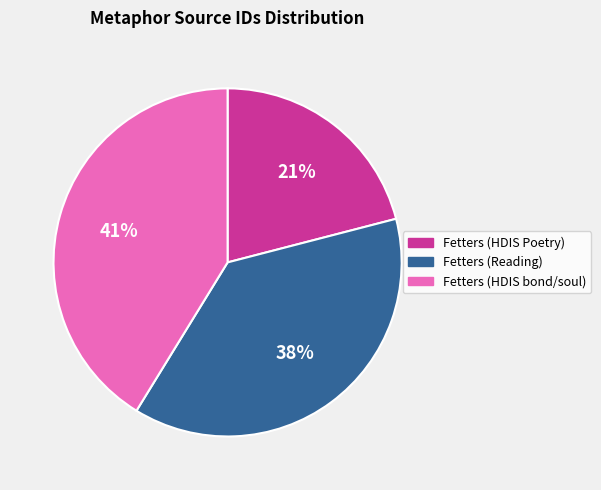

True or false: Fetters (HDIS Poetry) accounts for 13% of the total.

False